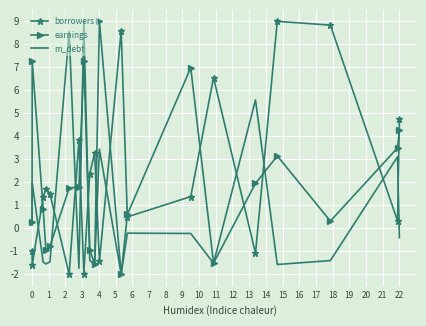

Which series has the largest total across all categories?

borrowers